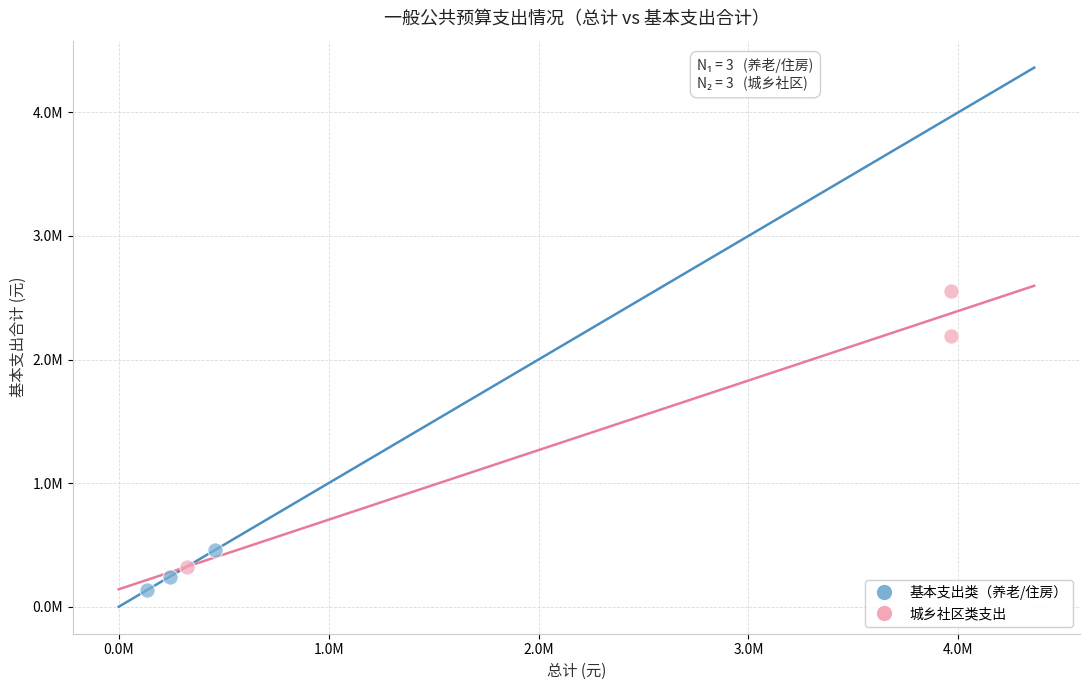

Which series has the widest spread of Y values?

城乡社区类支出